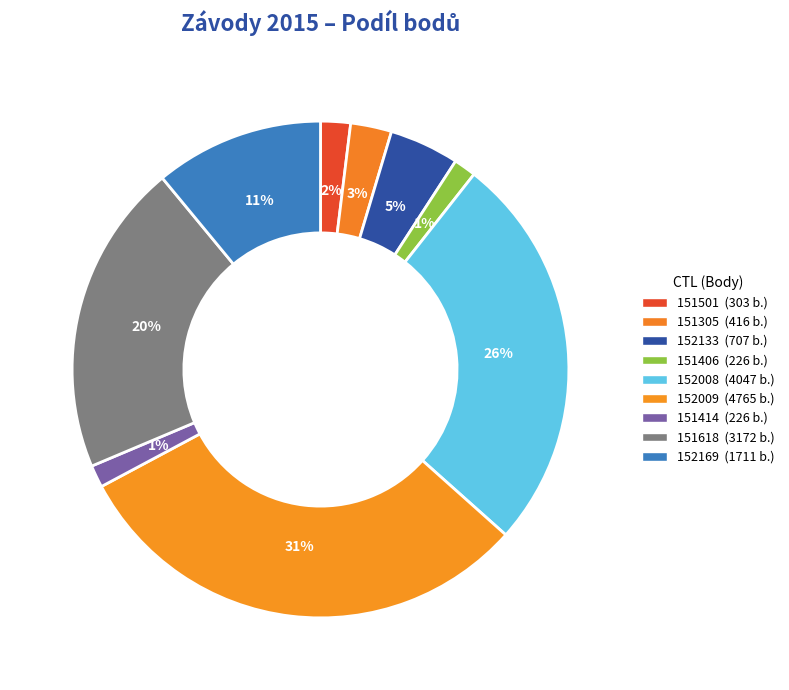

How many slices are in this pie chart?

9